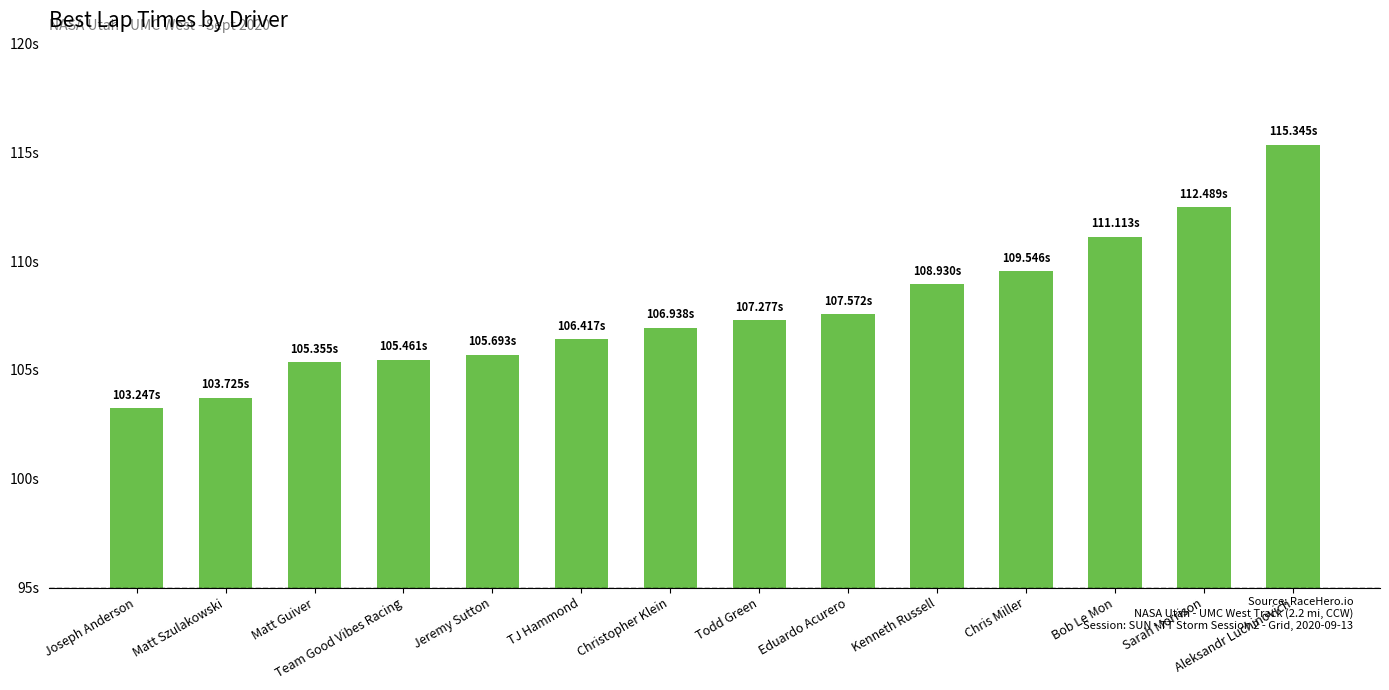

What is the value of the 2nd bar from the left?

103.7